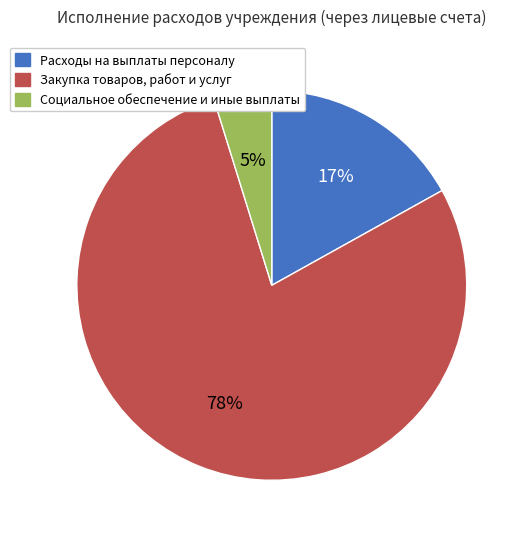

Count the number of slices in the pie.

3